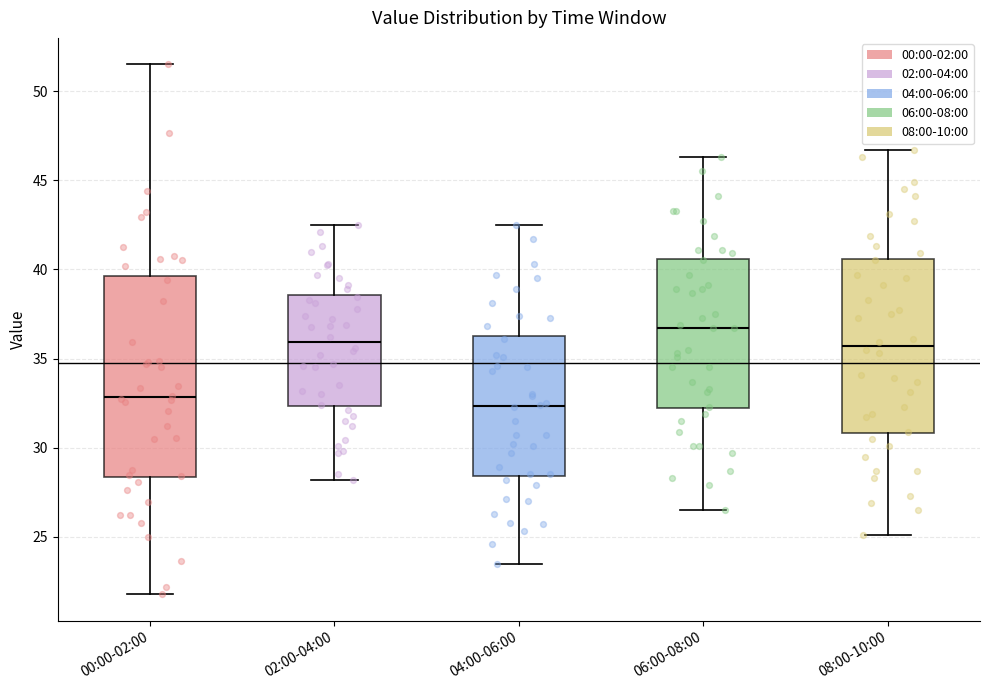

Reading left to right, read every box against the y-axis: the position of its median line, the range the box covers, and the ends of its whiskers. The values are not printed on the chart, so give them approximately, as read against the axis.

00:00-02:00: median 33.0, box 28.5 to 39.5, whiskers 22.0 to 51.5
02:00-04:00: median 36.0, box 32.5 to 38.5, whiskers 28.0 to 42.5
04:00-06:00: median 32.5, box 28.5 to 36.5, whiskers 23.5 to 42.5
06:00-08:00: median 36.5, box 32.0 to 40.5, whiskers 26.5 to 46.5
08:00-10:00: median 35.5, box 31.0 to 40.5, whiskers 25.0 to 46.5